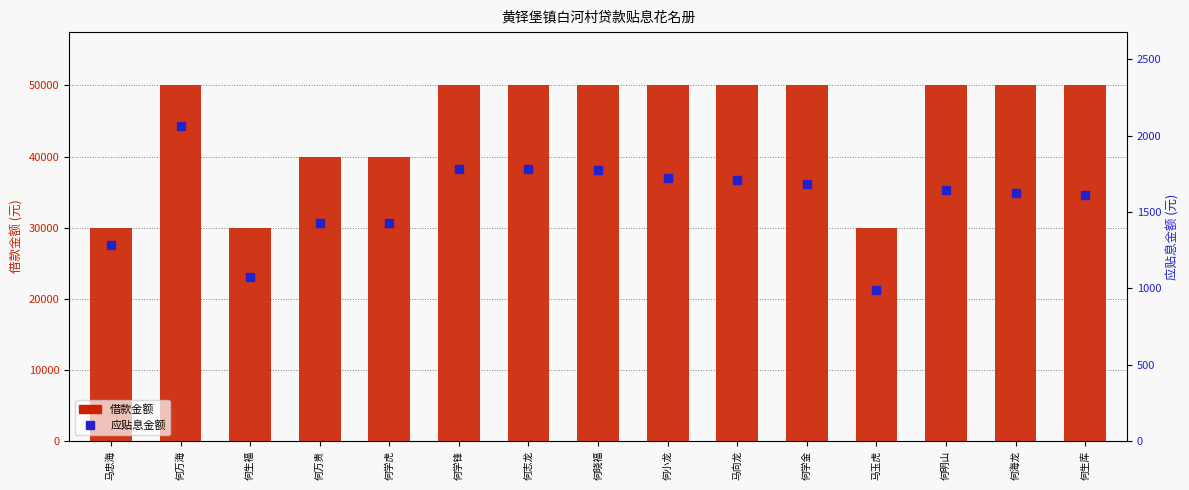

At how many categories does at least one series exceed 37568?

12